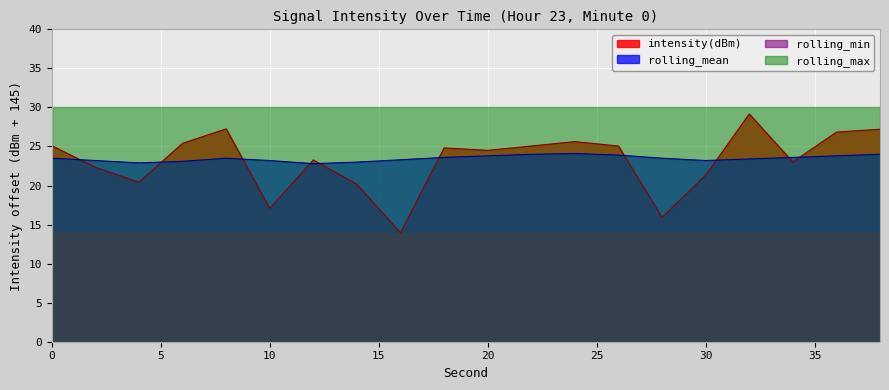

True or false: intensity(dBm) has more than 0 interior local peaks.

True